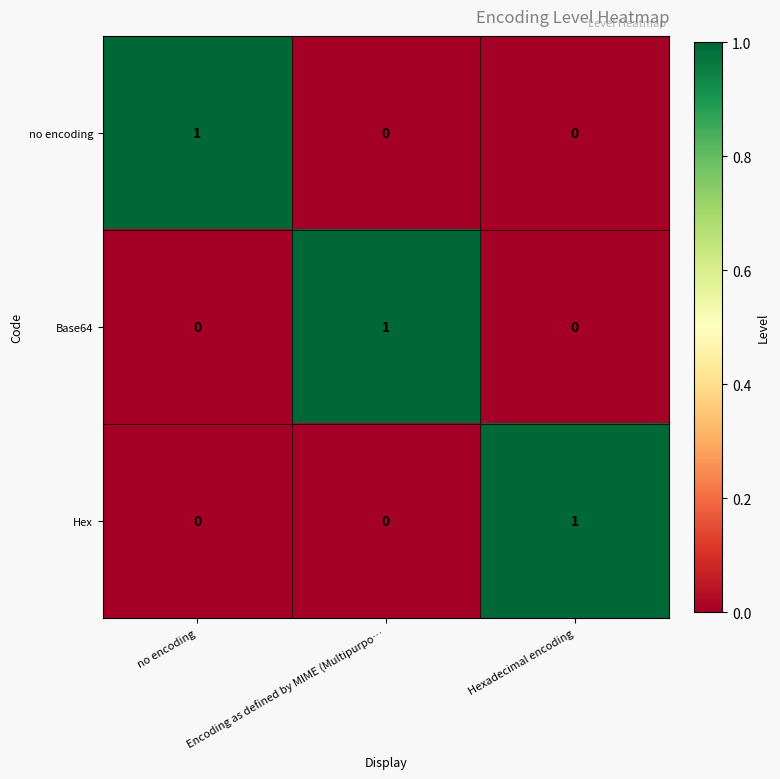

The Hex series shows 1 at Encoding as defined by MIME (Multipurpo…. True or false?

False